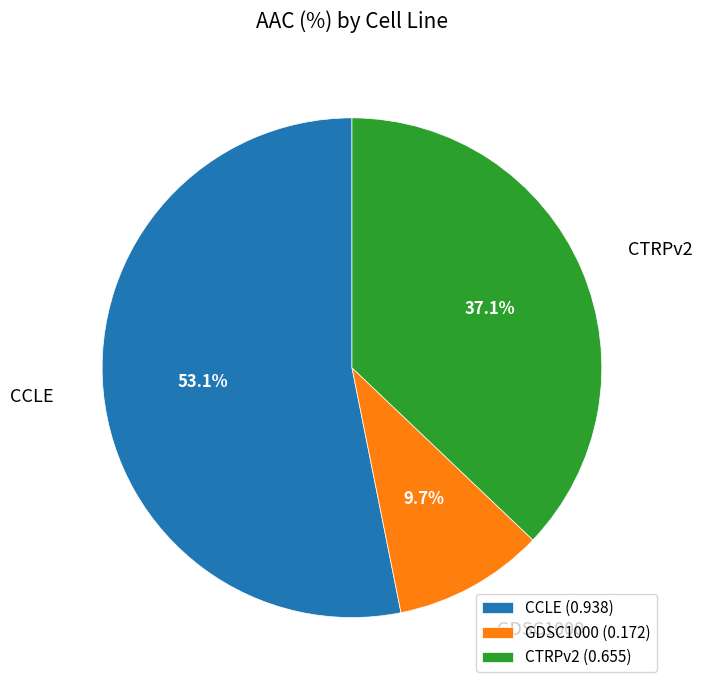

What percentage is the CTRPv2 slice, to the nearest percent?

37%